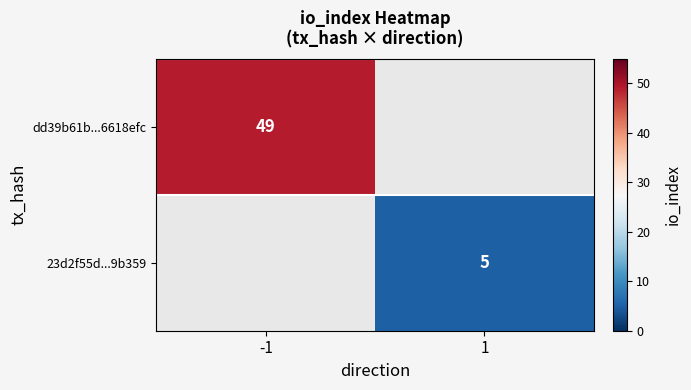

Which label corresponds to the smallest value in the chart?

1